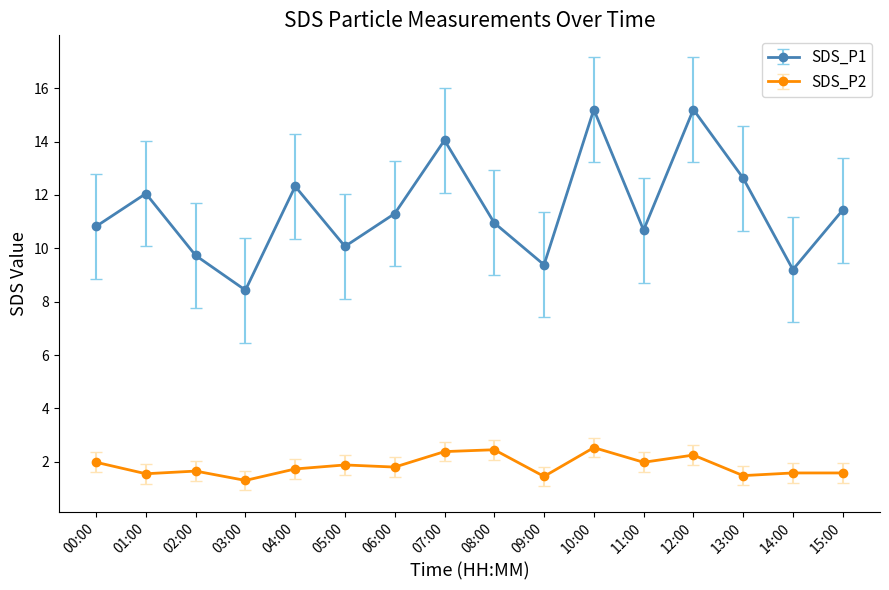

Does the chart have visible grid lines?

No